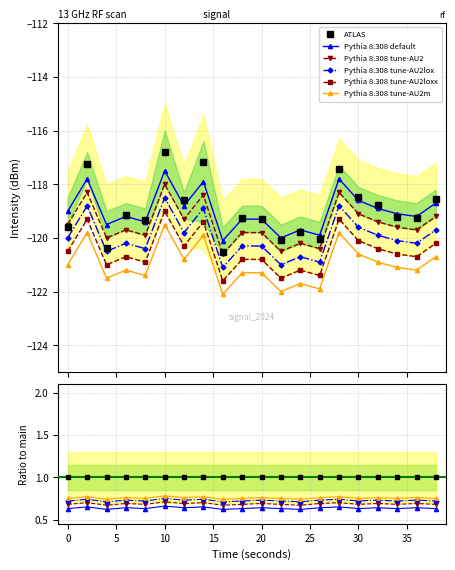

Is it true that Pythia 8.308 tune-AU2loxx equals -59.7 at 0?

False